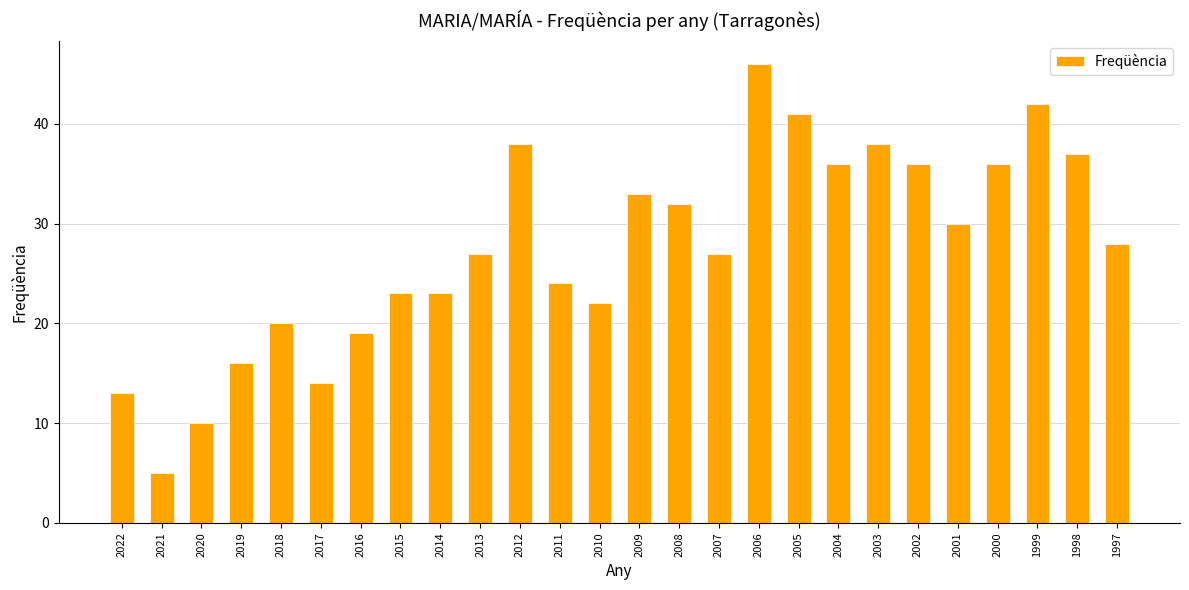

What is the change in value from 2010 to 2005?

+19